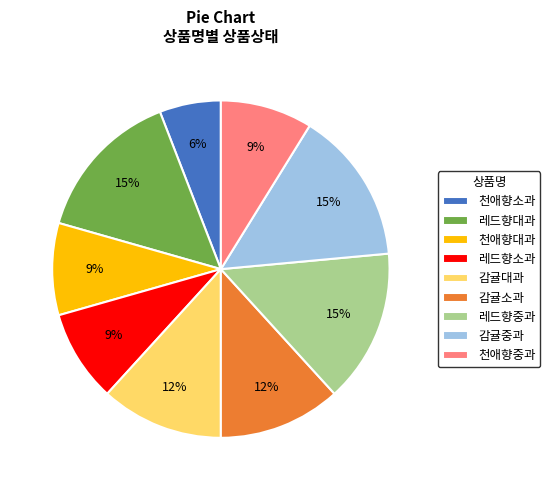

Do 천애향소과 and 레드향소과 together represent more than half of the pie?

No